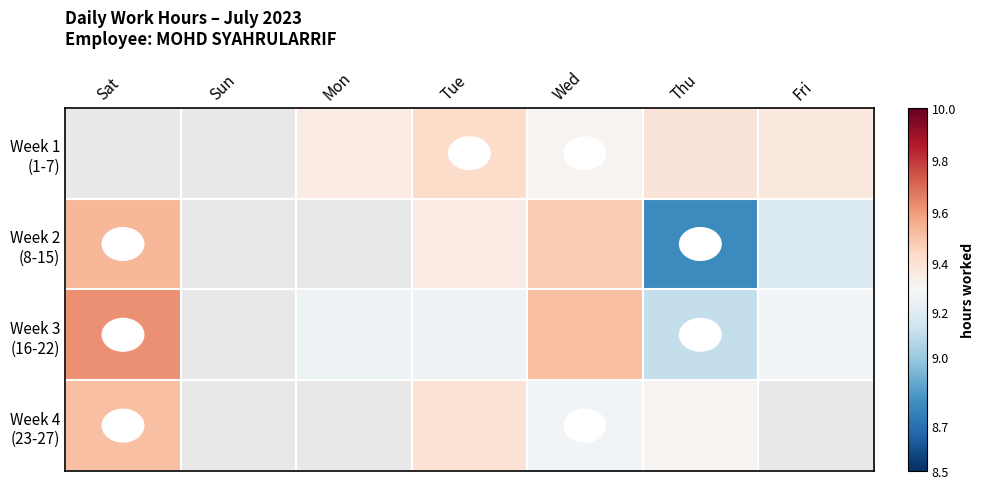

Which series has the largest range (max minus min)?

Week 2 (8-15)